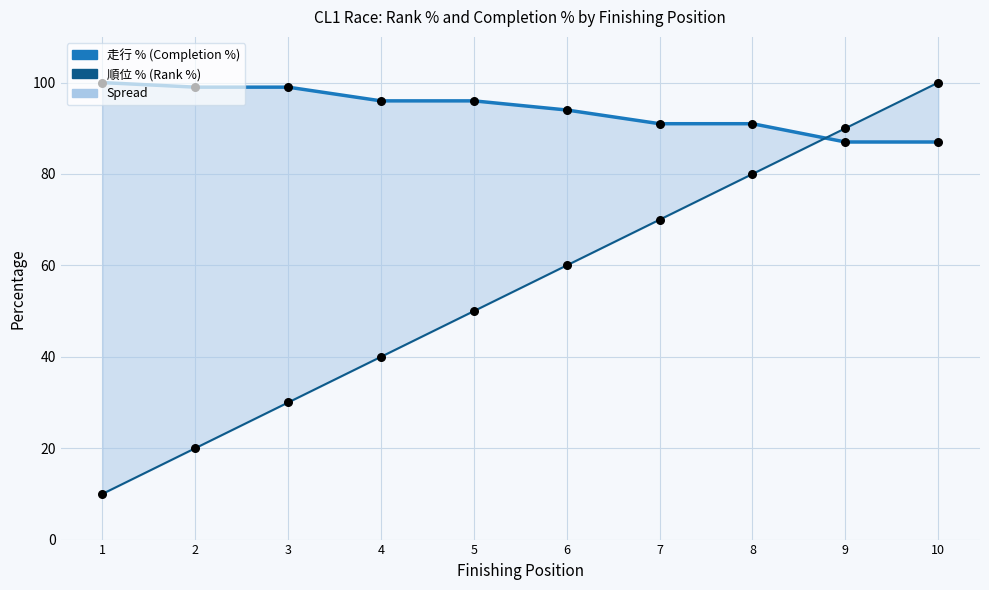

Which series has the largest Y range (max minus min)?

順位%